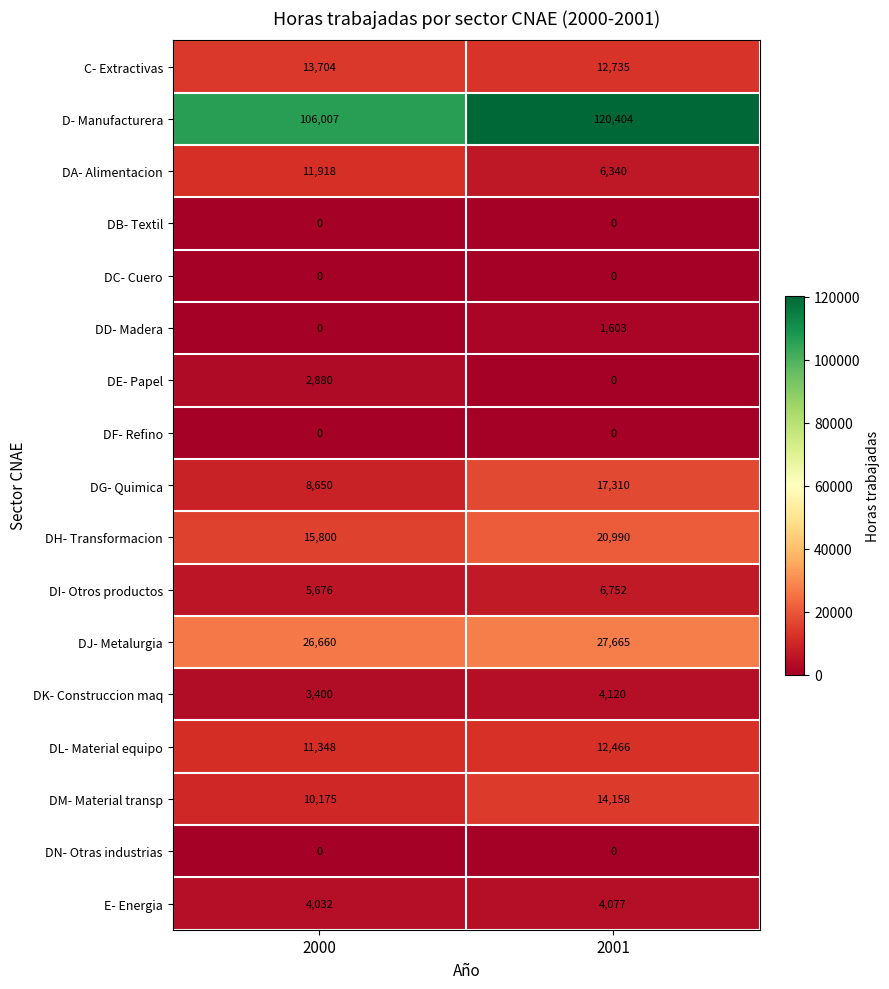

At which category is the sum across all series the highest?

2001